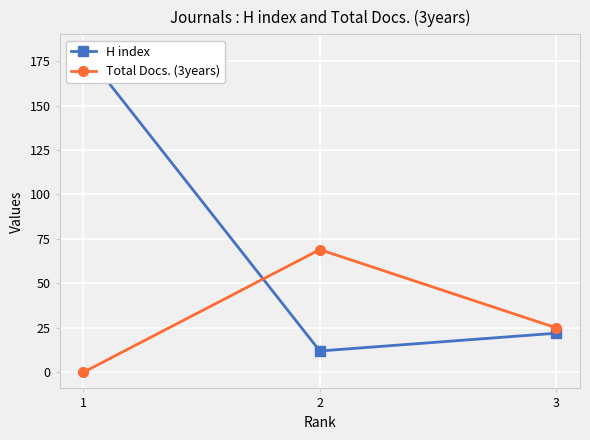

Rank the series by their maximum value, from highest to lowest.

H index, Total Docs. (3years)